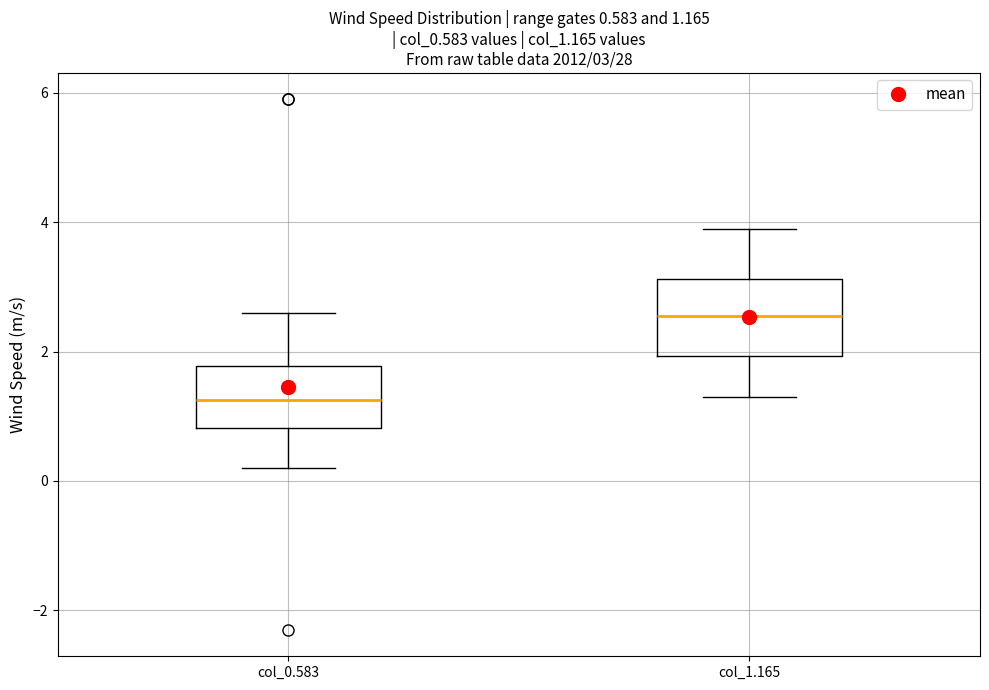

Which box is the tallest, from its lower edge to its upper edge?

col_1.165